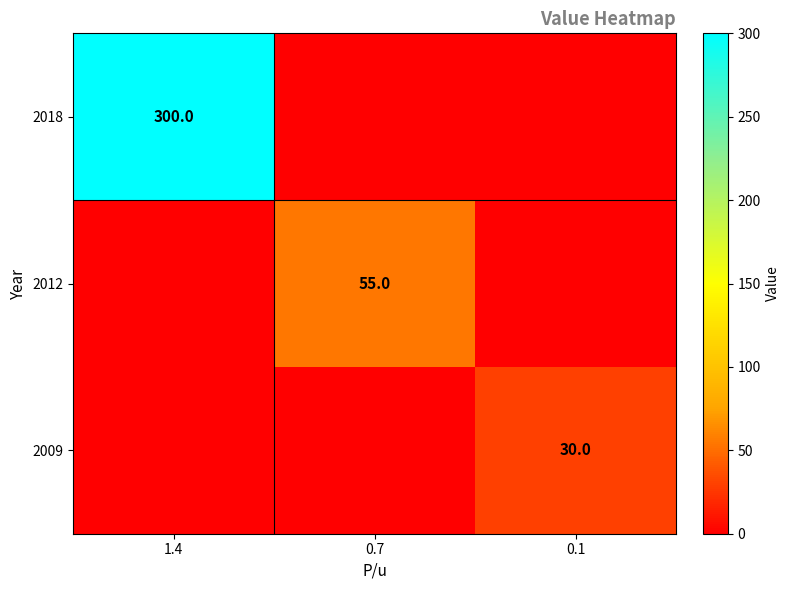

True or false: 2009 has a value of 17 at 0.1.

False